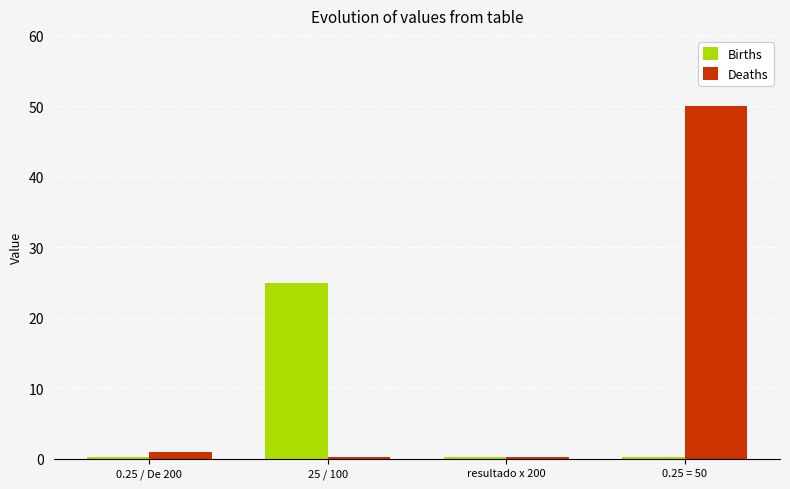

Is the value of Deaths at 0.25 / De 200 greater than the value of Births at 25 / 100?

No